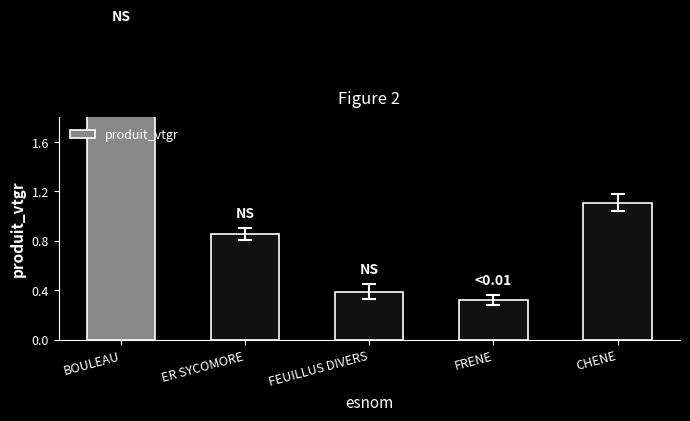

Rank the categories by value from highest to lowest.

BOULEAU, CHENE, ER SYCOMORE, FEUILLUS DIVERS, FRENE